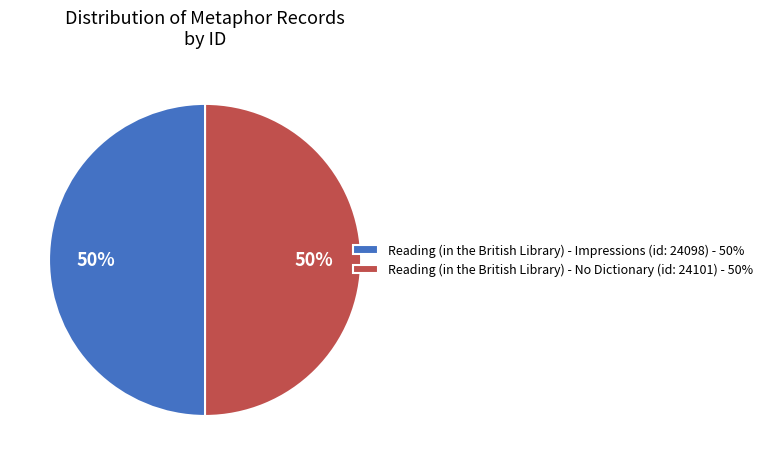

Do Reading (in the British Library) - Impressions (id: 24098) and Reading (in the British Library) - No Dictionary (id: 24101) together represent more than half of the pie?

Yes